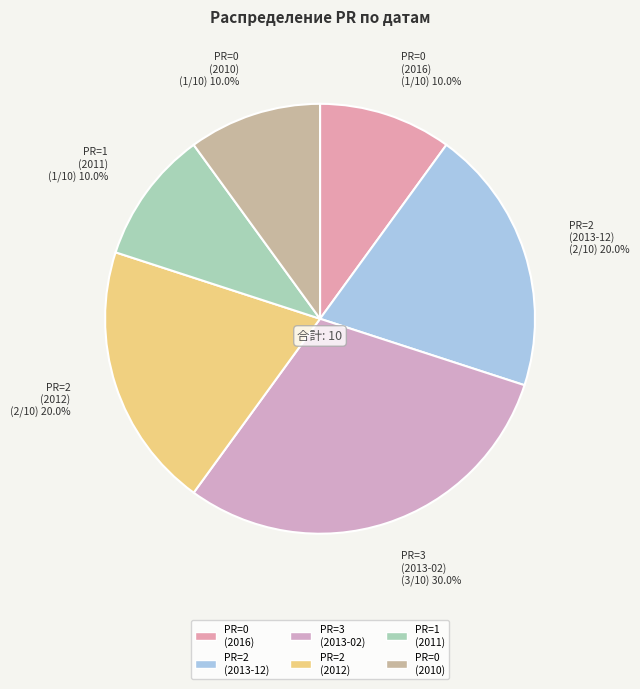

Which category has the biggest portion of the pie?

PR=3 (2013-02)